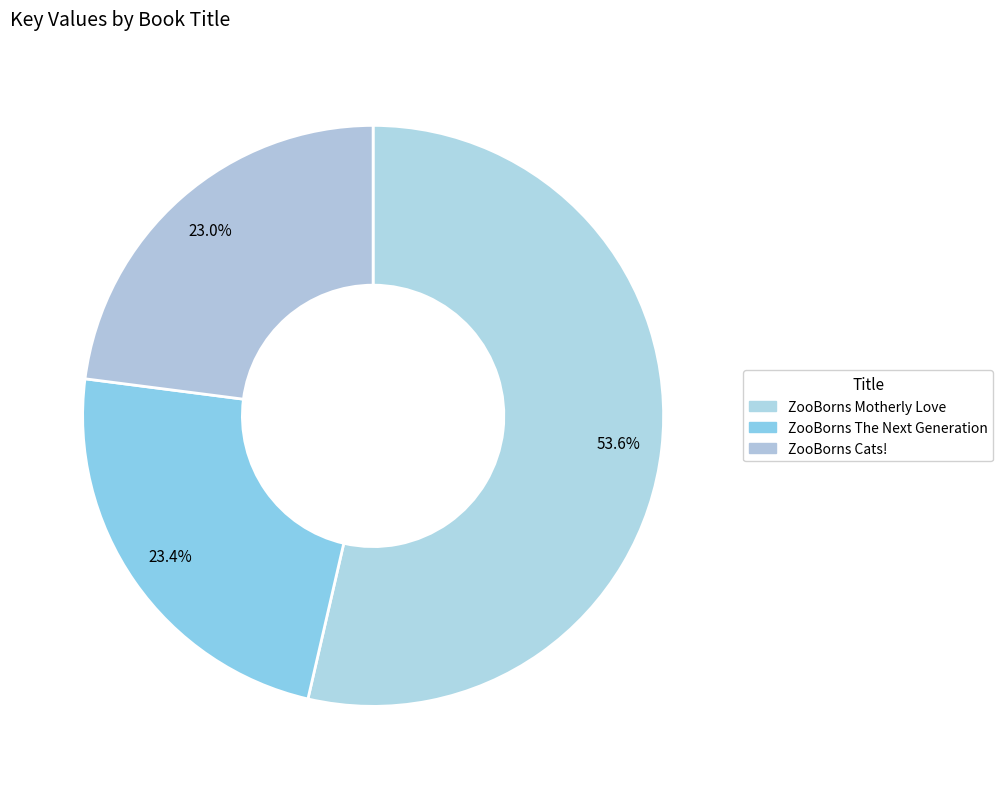

The ZooBorns Cats! slice represents 23% of the pie. True or false?

True